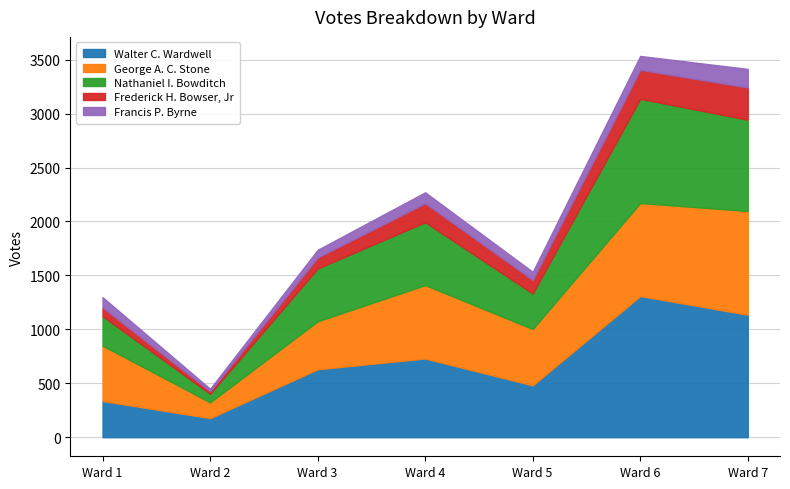

True or false: Walter C. Wardwell and Francis P. Byrne intersect in this chart.

False